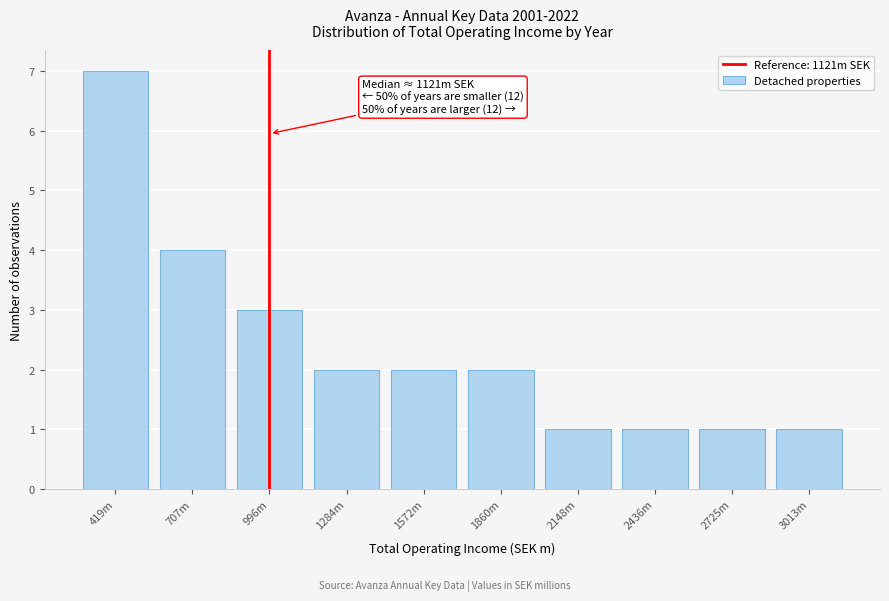

Reading left to right, what are all the values shown in this chart?

7	4	3	2	2	2	1	1	1	1